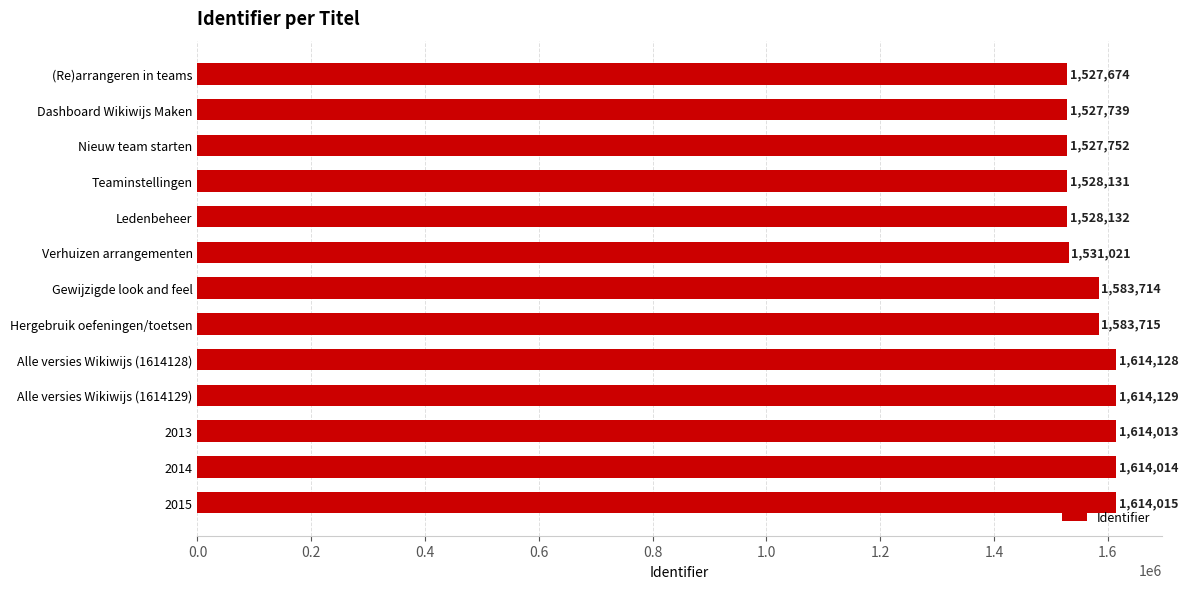

Approximately how many times larger is the value at (Re)arrangeren in teams compared to Verhuizen arrangementen?

1.0